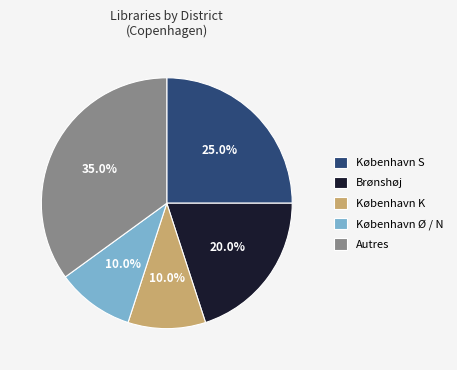

What is the ratio of the value at København K to the value at Brønshøj?

0.5